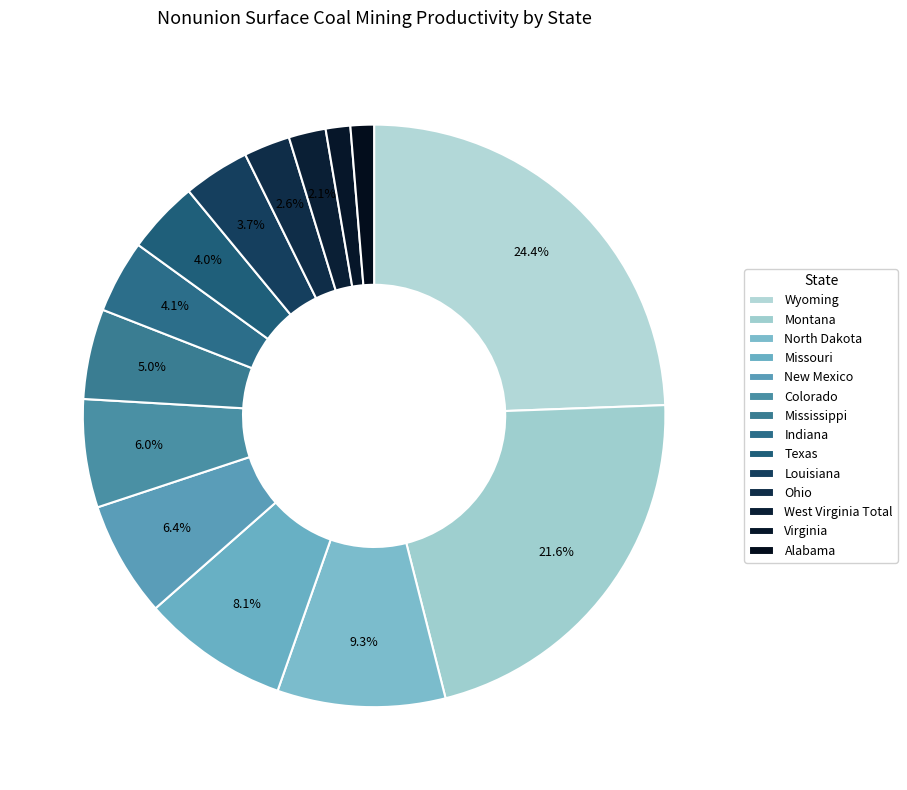

Do New Mexico and Wyoming together represent more than half of the pie?

No